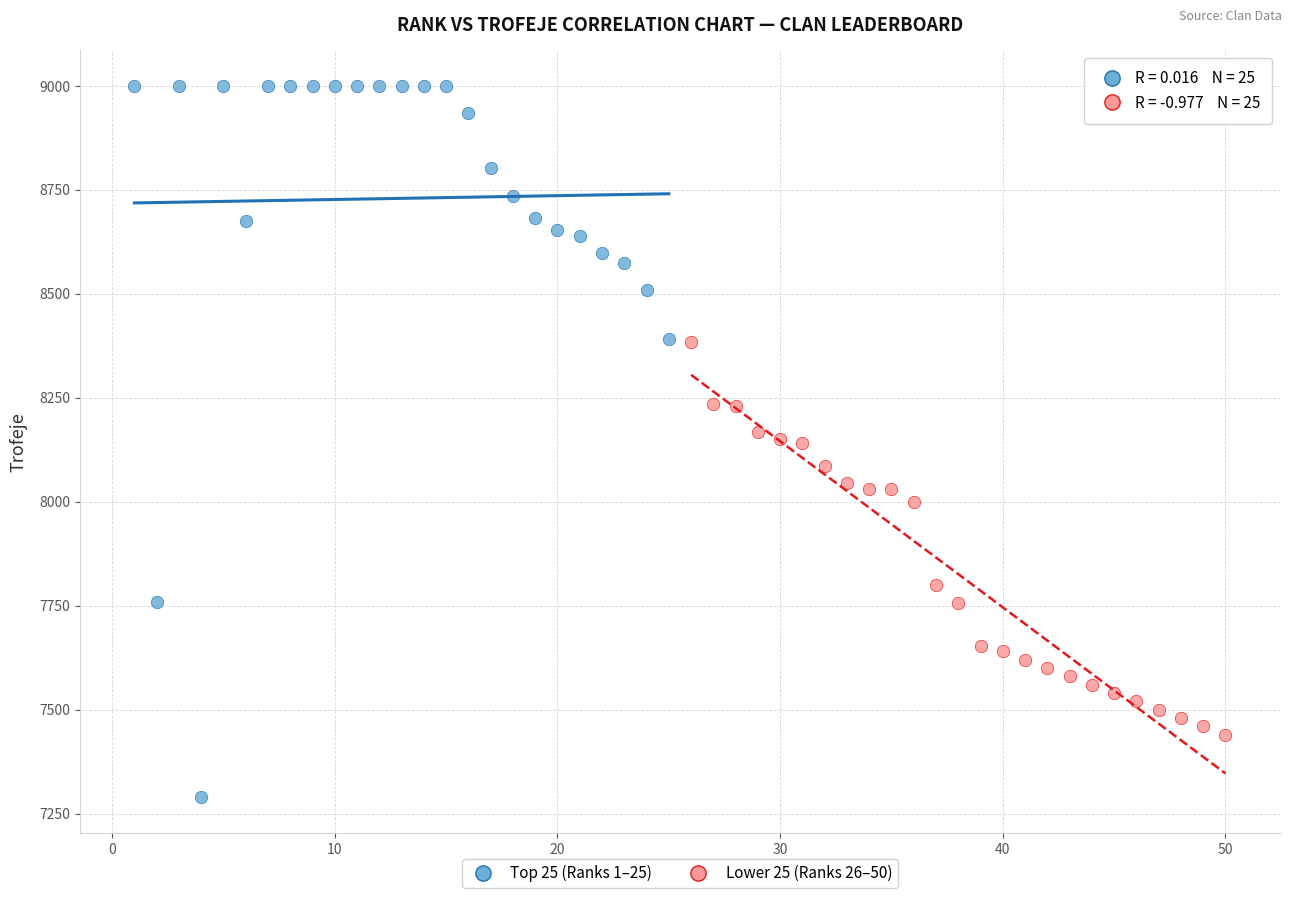

Which series has the widest spread of Y values?

Top 25 (Ranks 1–25)